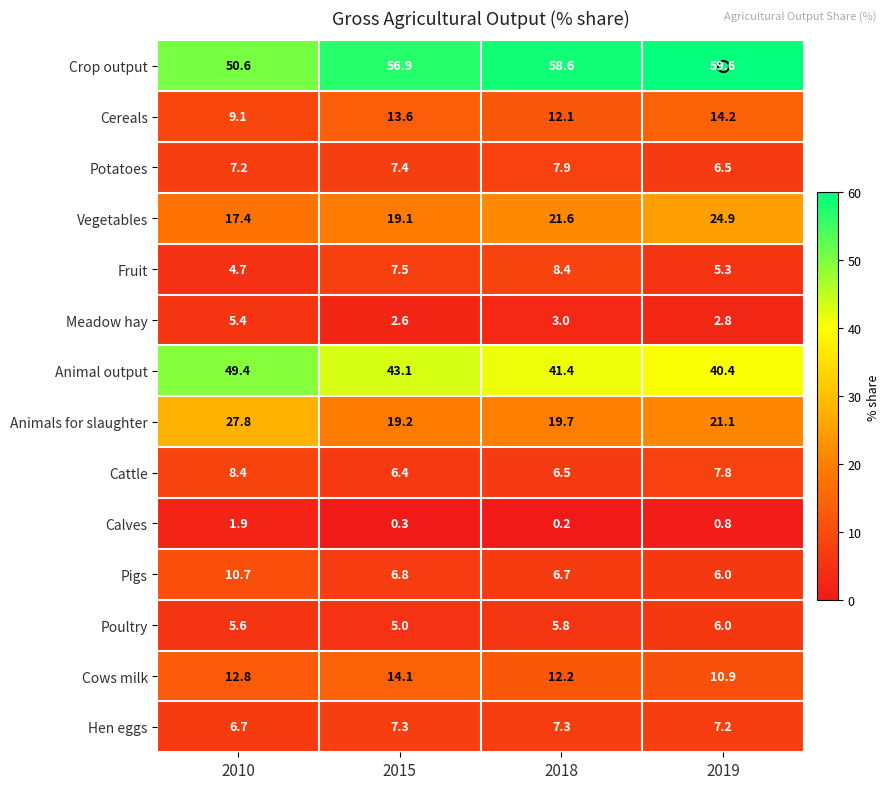

What is the sum of the Potatoes values at 2015 and 2010?

14.6